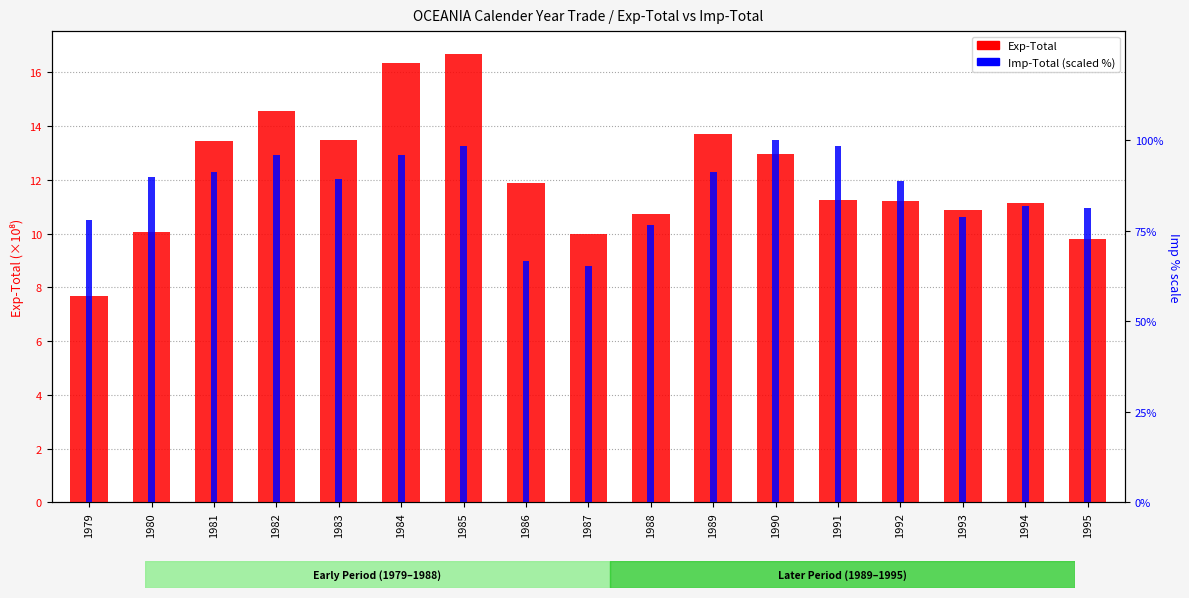

Which series has the largest range (max minus min)?

Imp-Total (scaled %)